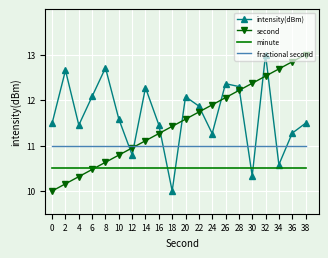

What is the highest value of the fractional second series?

11.0